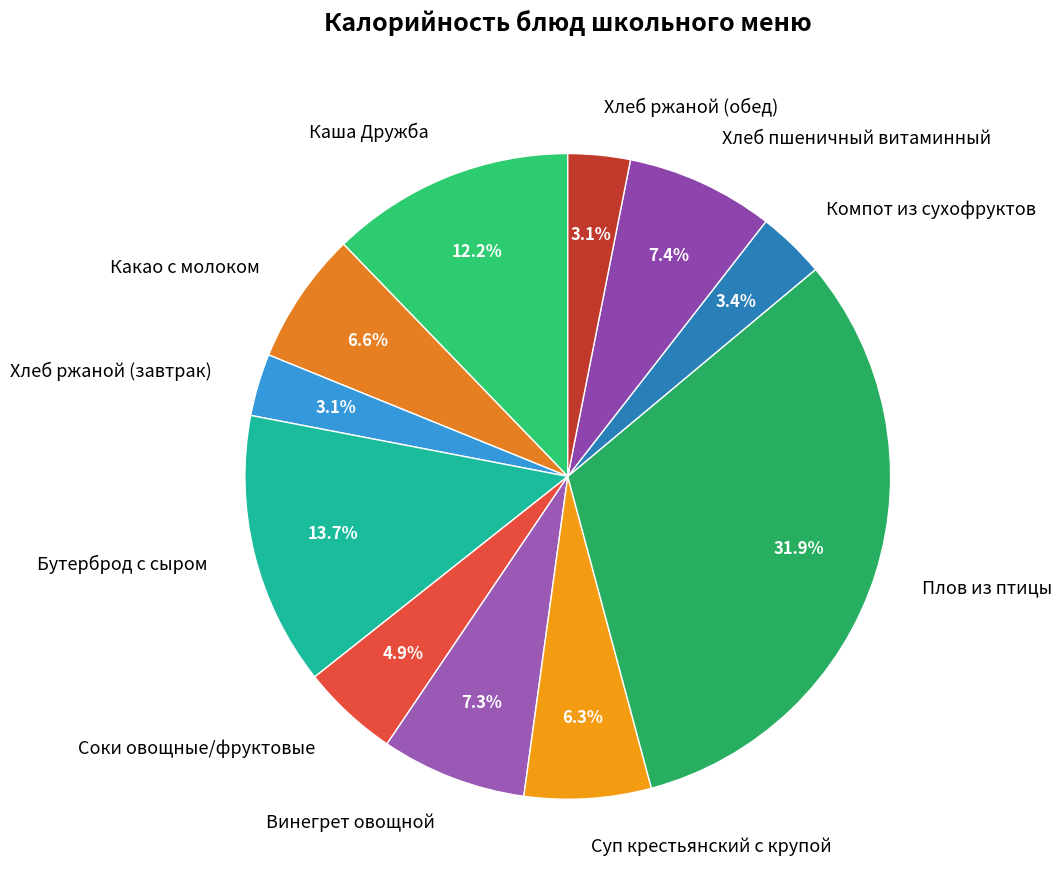

Is Хлеб пшеничный витаминный the majority of the pie?

No